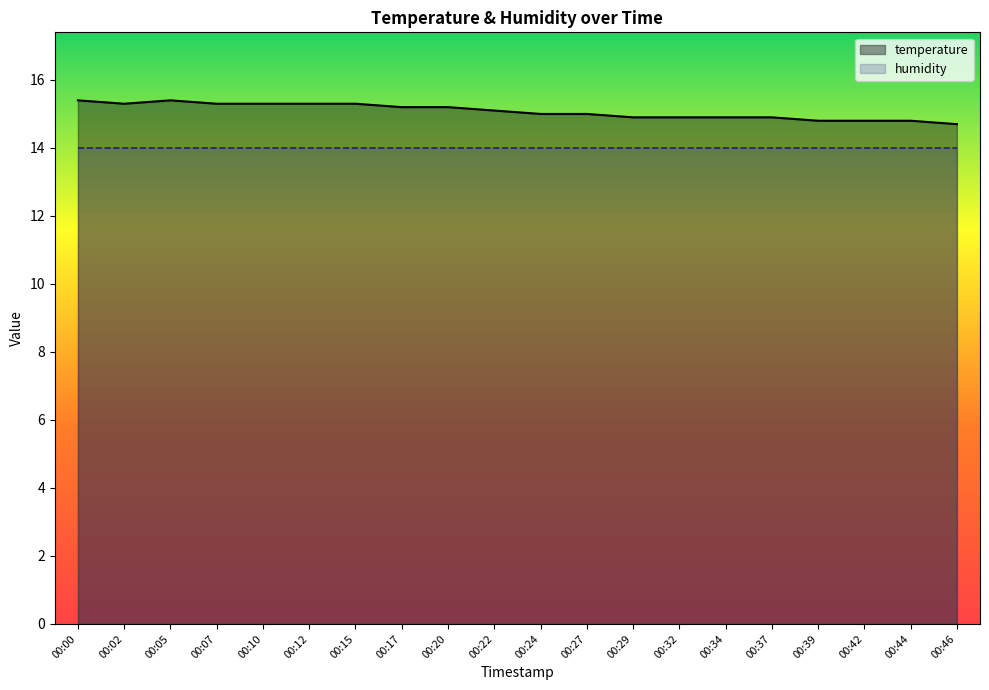

Does the chart display data point markers on the line(s)?

No